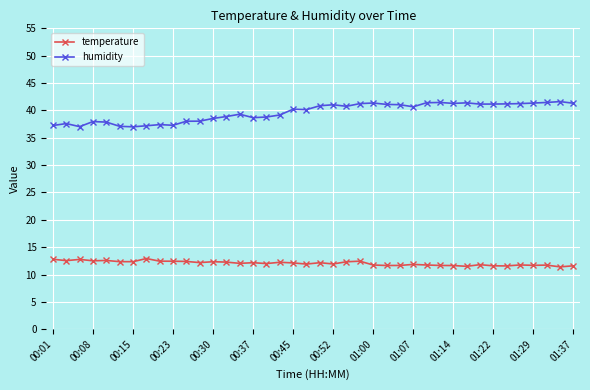

True or false: humidity and temperature intersect in this chart.

False